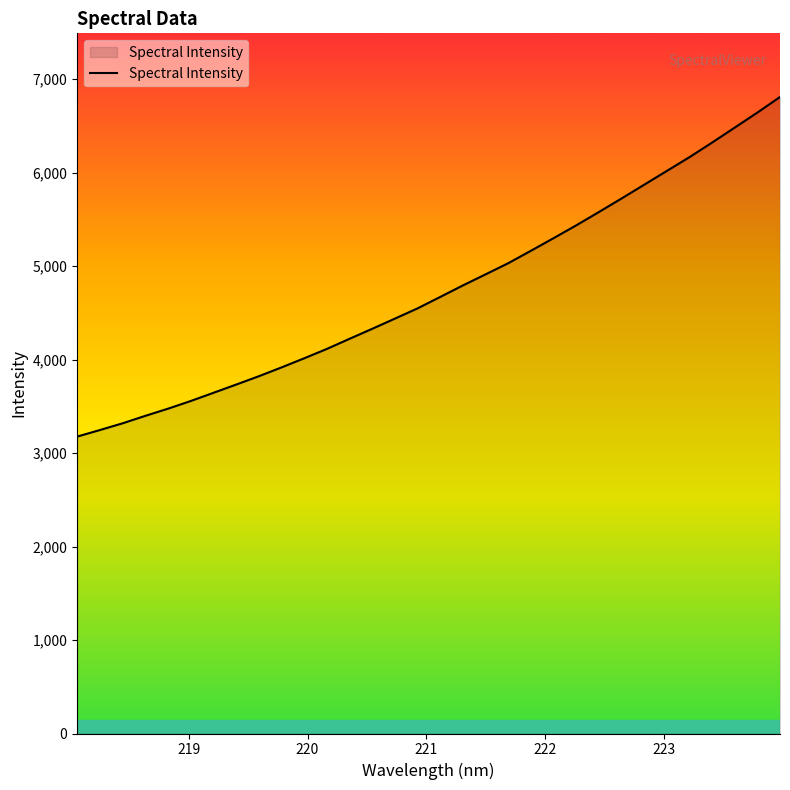

What is the minimum value shown in the chart?

3176.1